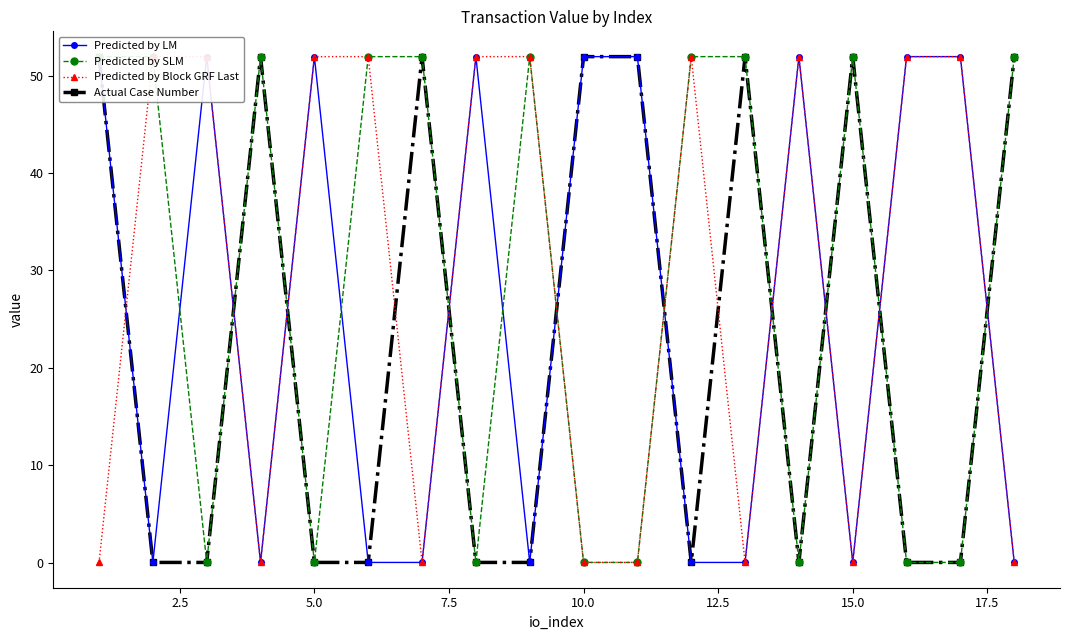

How many intersections are there between Predicted by Block GRF Last and Predicted by SLM?

7